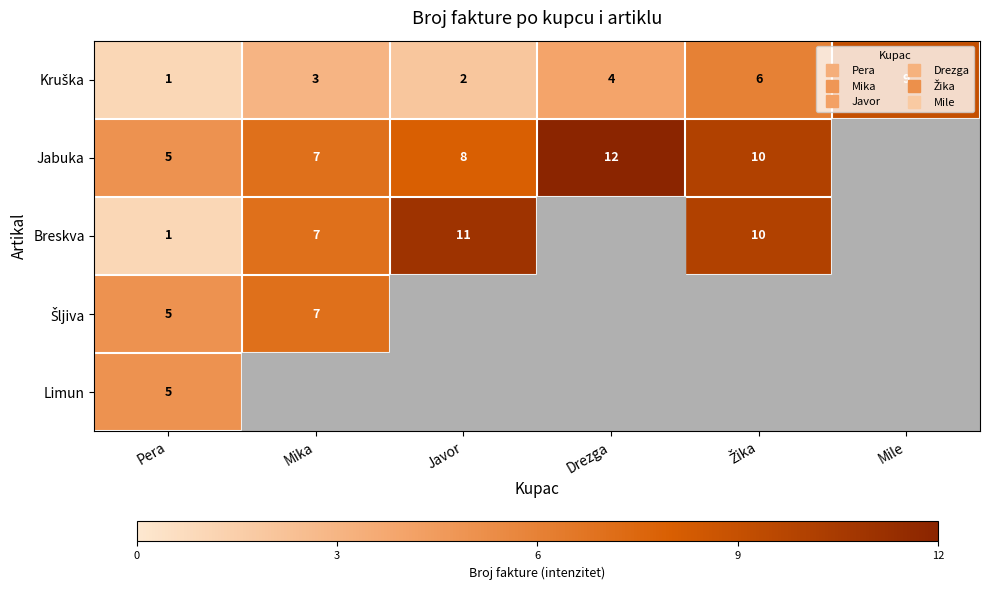

List the series in order of their peak value, highest first.

Jabuka, Breskva, Kruška, Šljiva, Limun